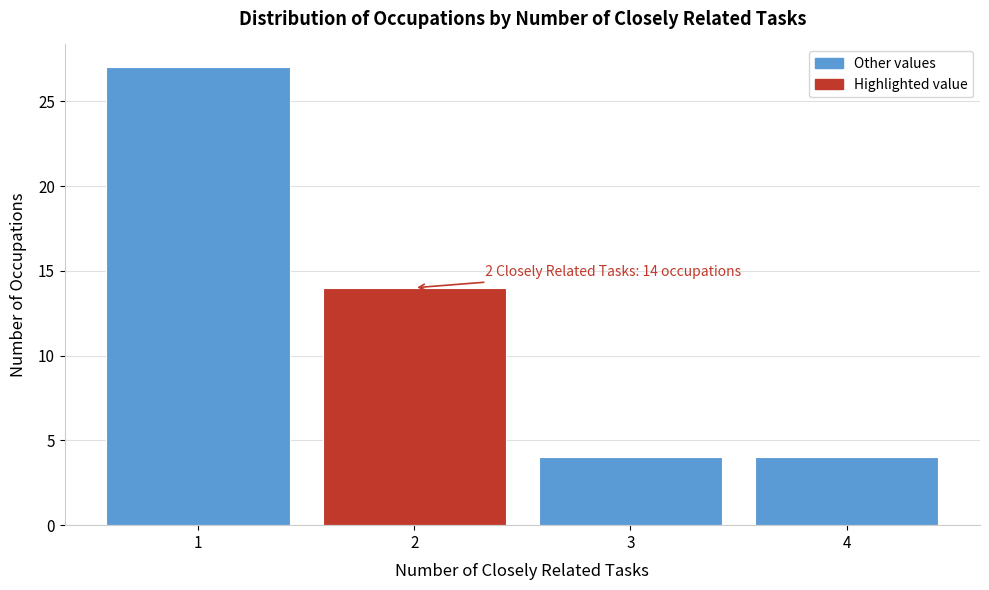

Reading left to right, list all the values displayed in this chart.

1=27	2=14	3=4	4=4